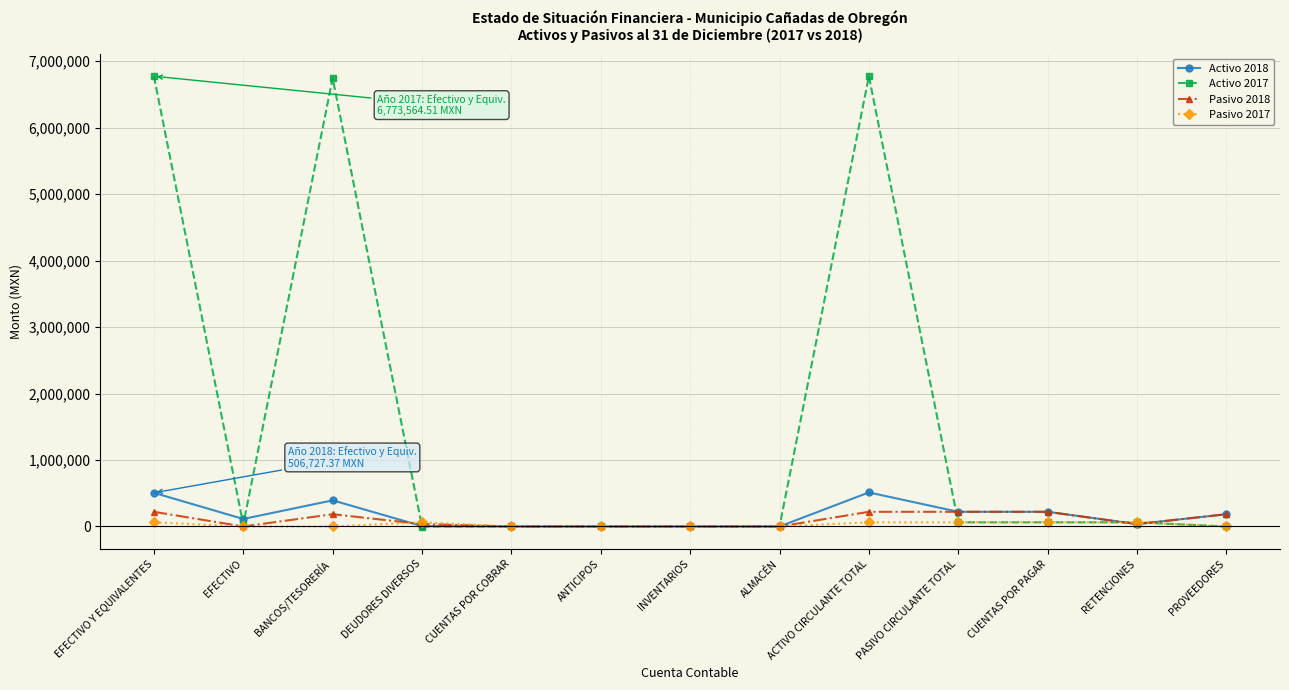

What is the maximum value shown in the chart?

6773564.5